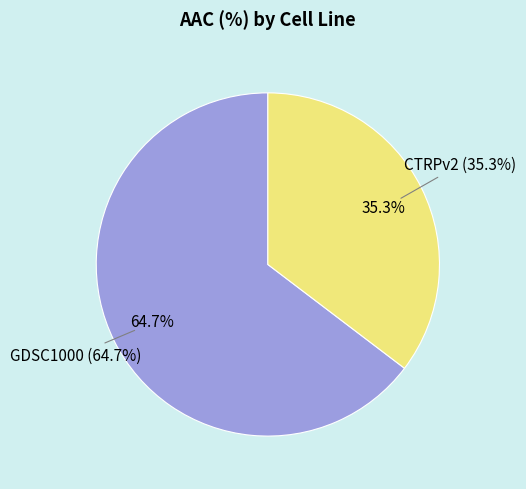

To the nearest percent, what is the difference between the GDSC1000 and CTRPv2 slice percentages?

29%